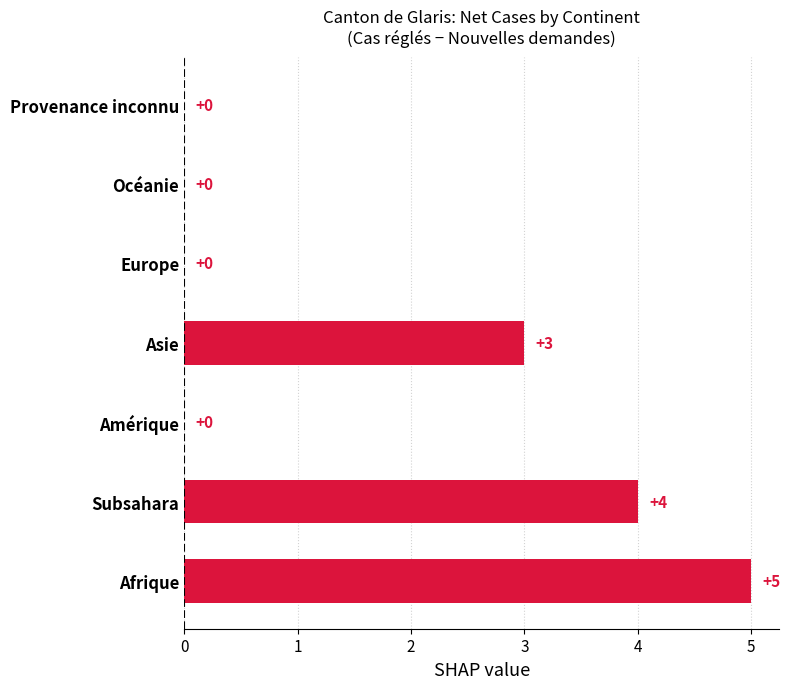

True or false: the data shows 4 at Subsahara.

True